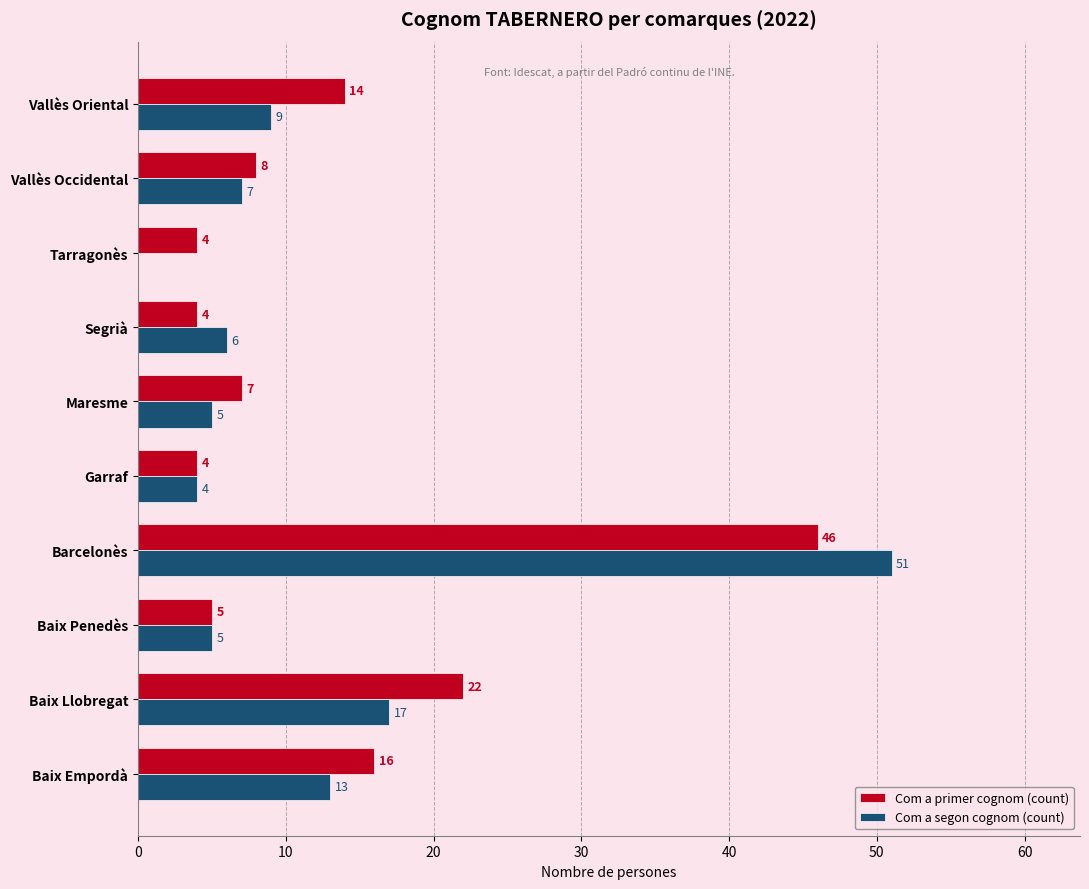

What is the sum of the Com a primer cognom (count) values at Baix Empordà and Barcelonès?

62